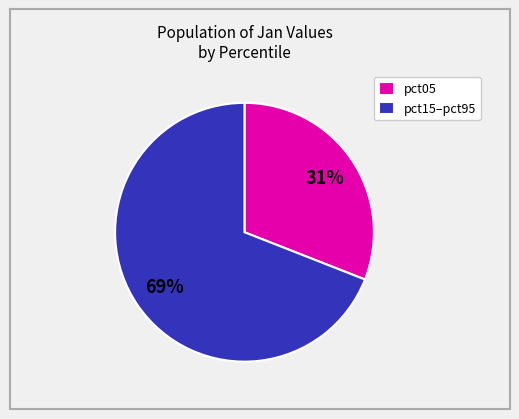

To the nearest percent, what is the difference between the pct05 and pct15–pct95 slice percentages?

38%